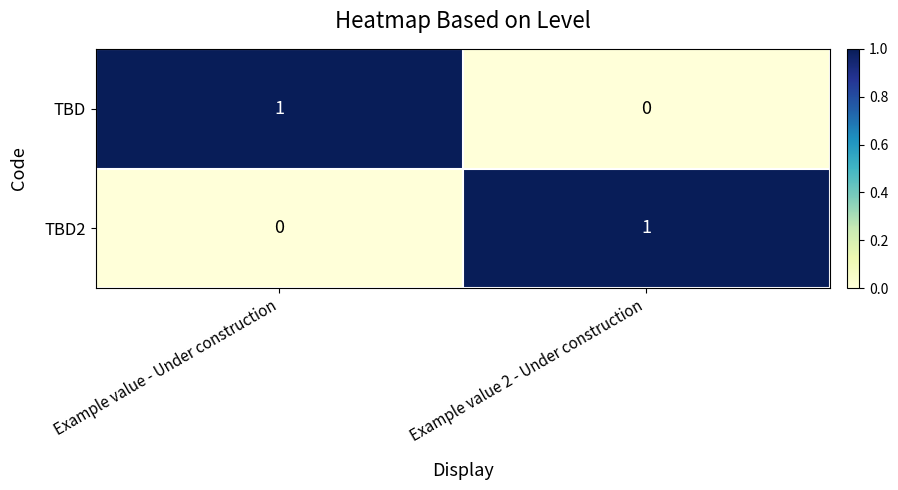

Is the value of TBD at Example value 2 - Under construction greater than the value of TBD2 at Example value 2 - Under construction?

No